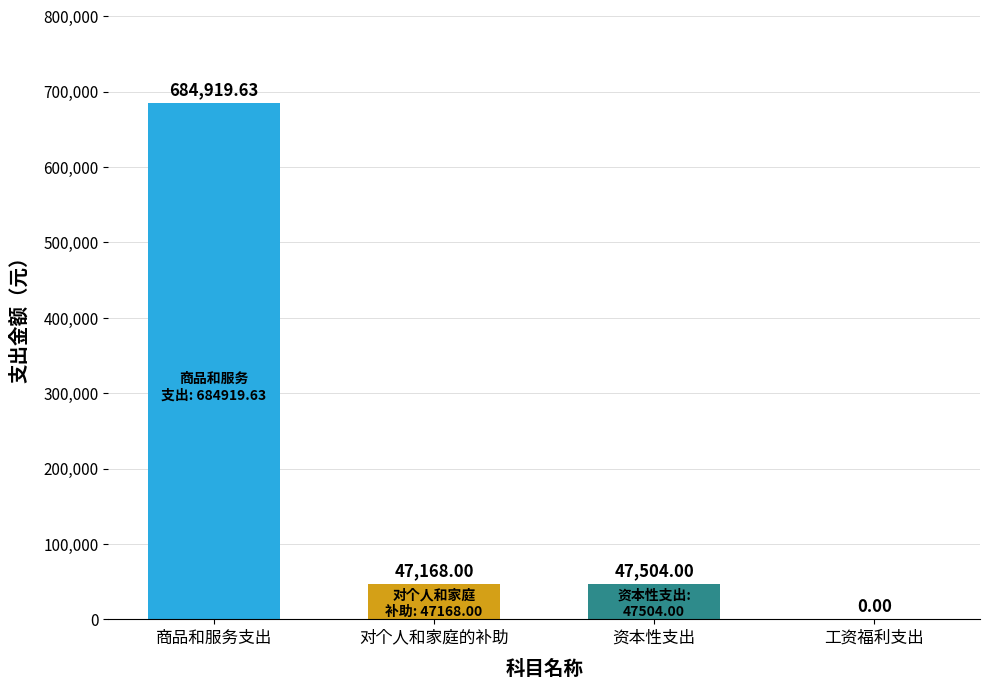

Reading left to right, what are all the values shown in this chart?

商品和服务支出=684919.6	对个人和家庭的补助=47168.0	资本性支出=47504.0	工资福利支出=0.0